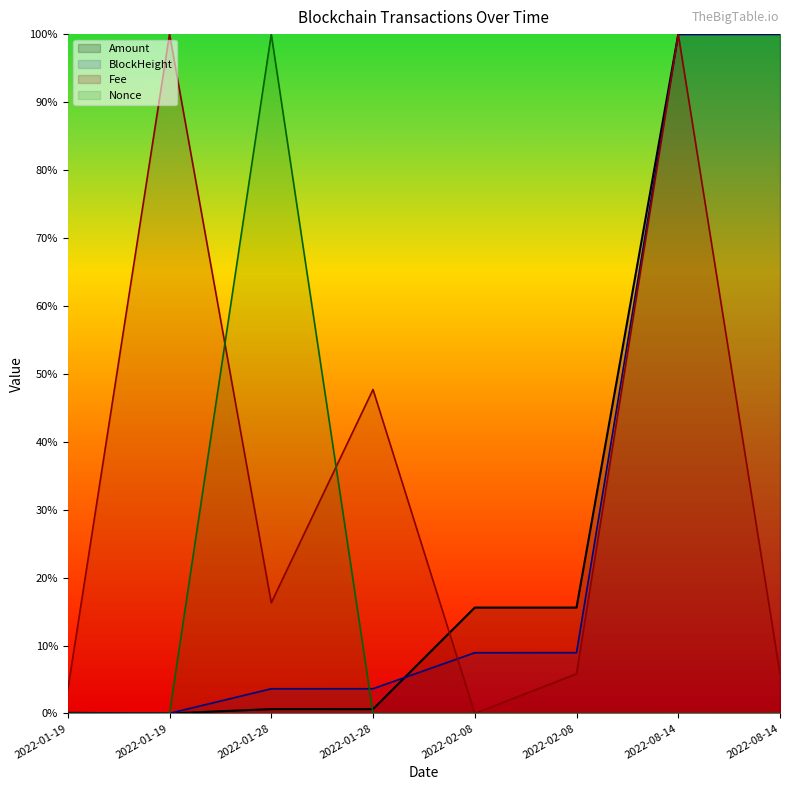

How many interior local peaks does the Amount series have?

3